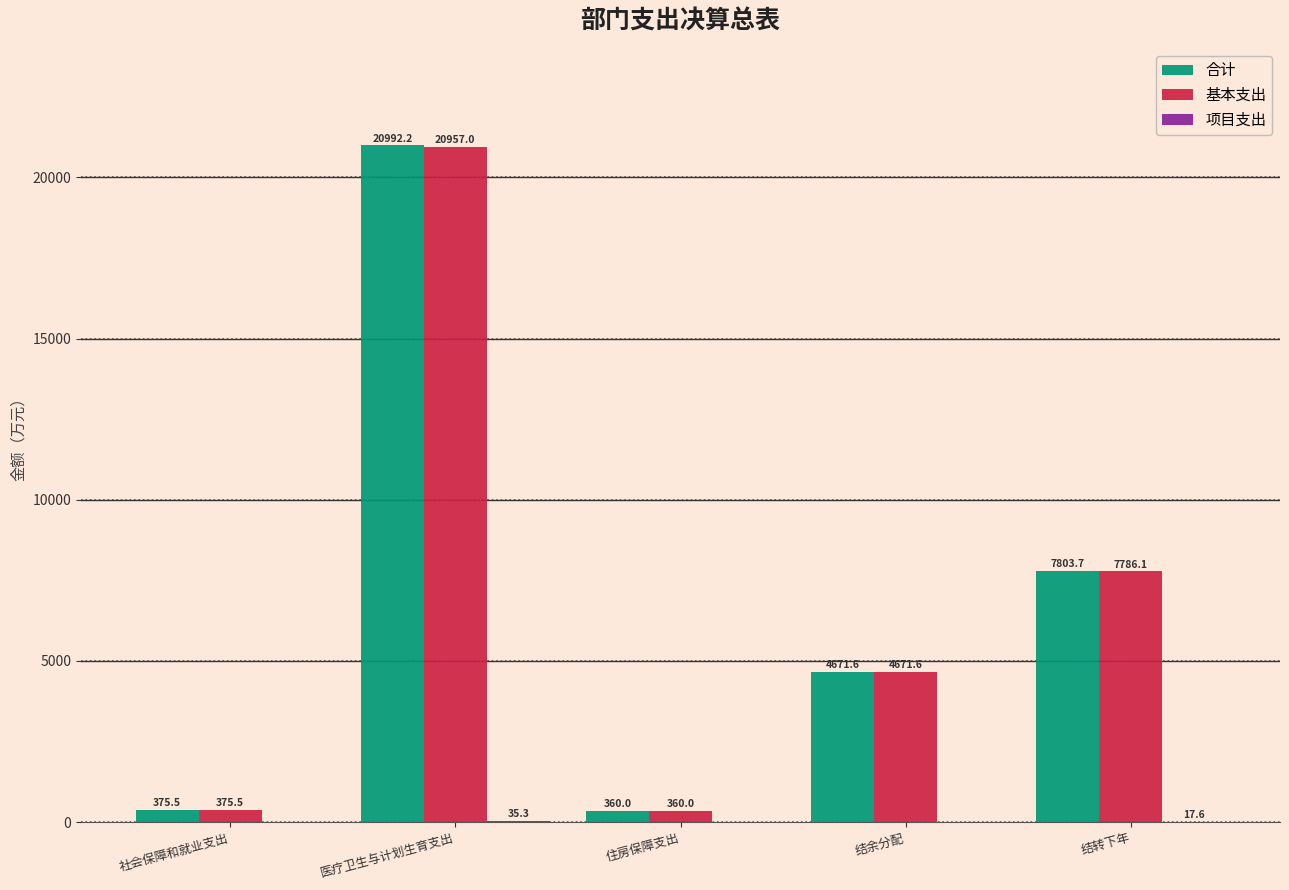

At which category is the sum across all series the highest?

医疗卫生与计划生育支出